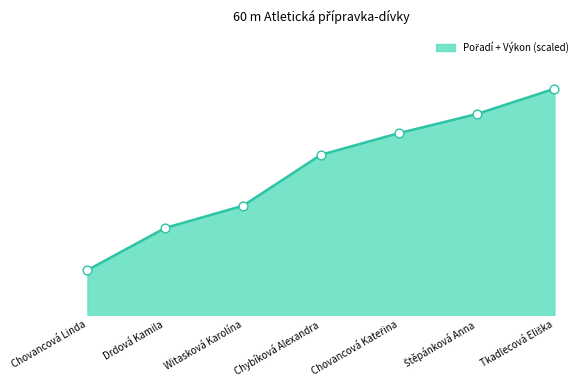

What is the total value across all series at Štěpánková Anna?

22.5